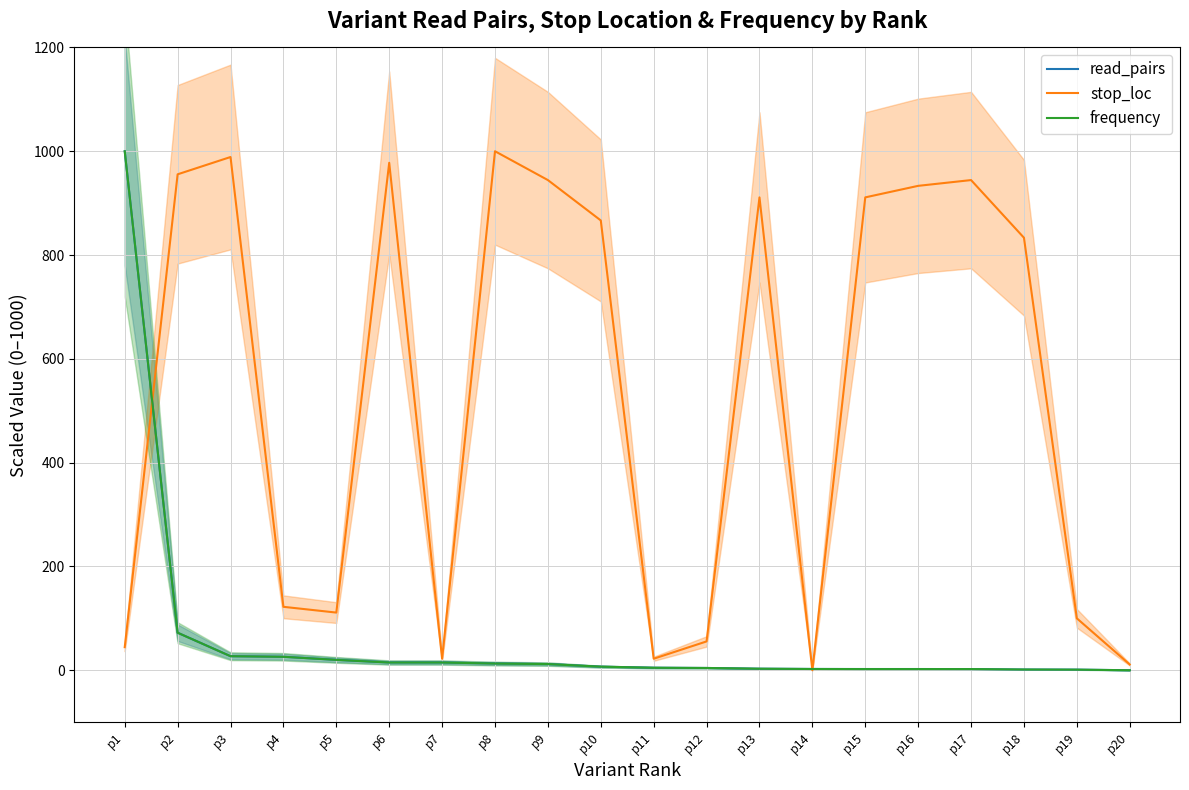

True or false: read_pairs and stop_loc intersect in this chart.

True